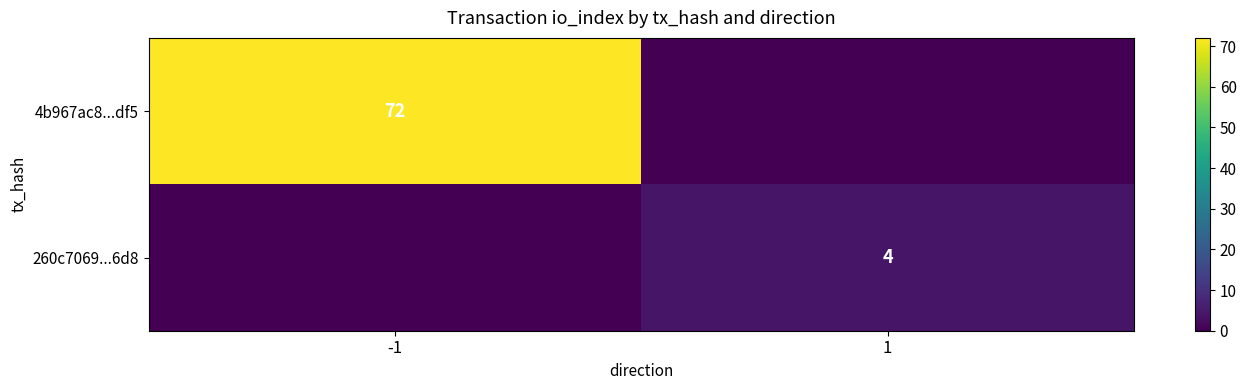

How many categories are shown in the chart?

2